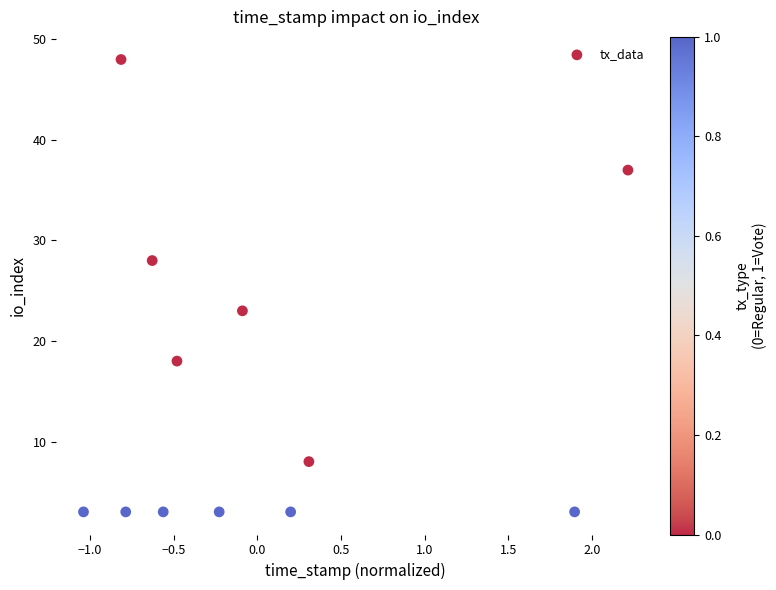

What Y value in the scatter plot is closest to 25?

23